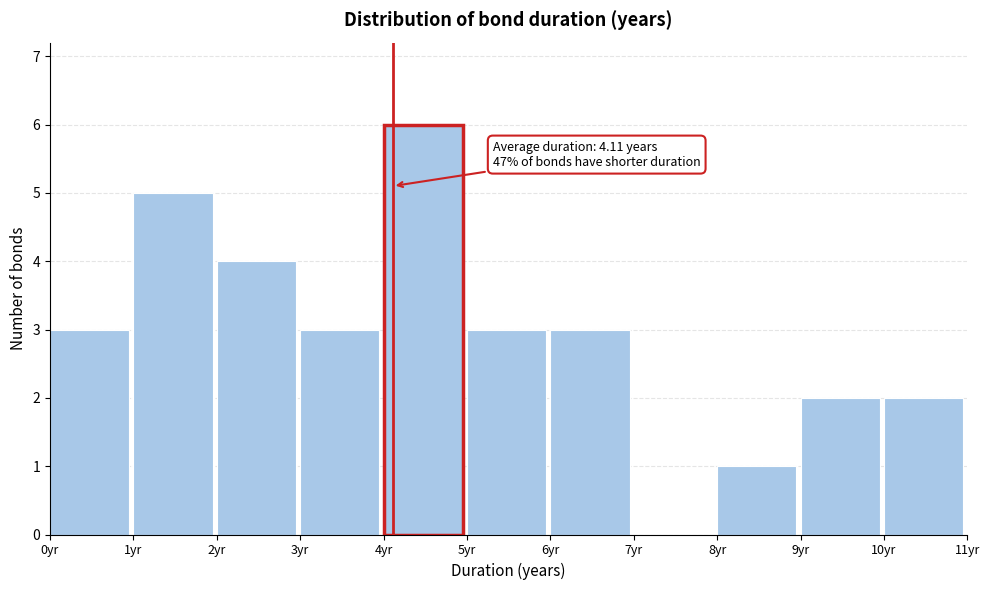

Over which range of the x-axis is the bar tallest?

4 to 5